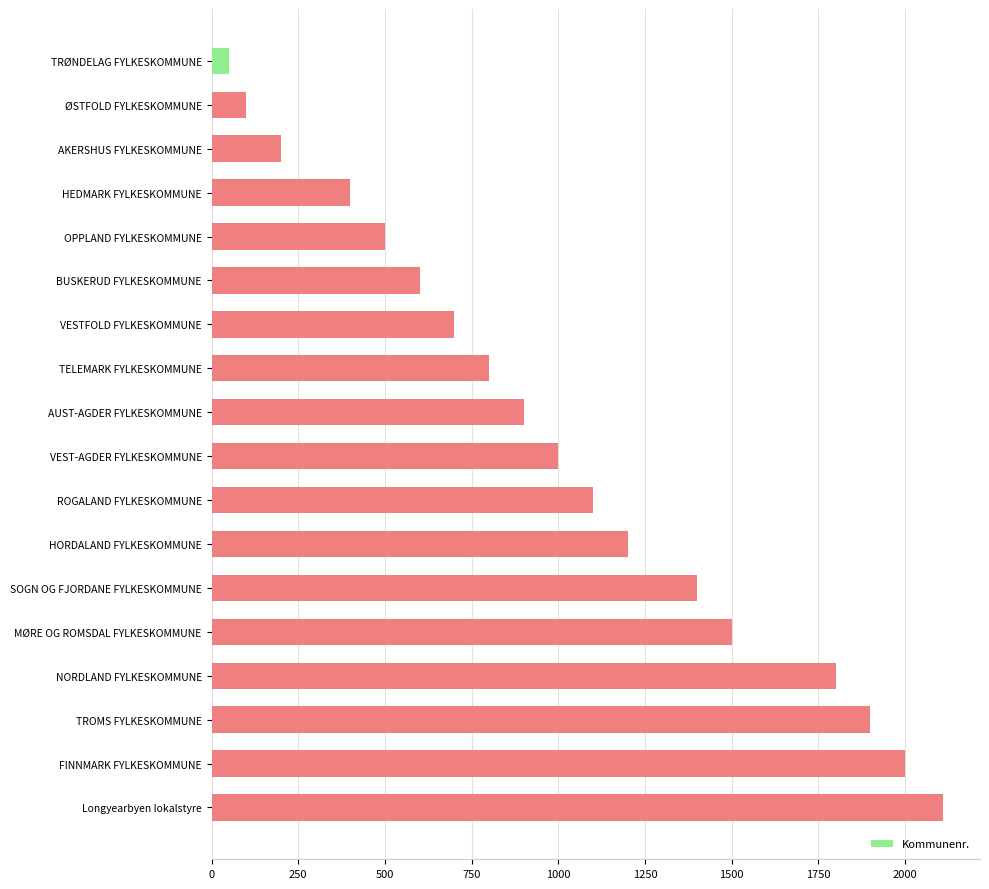

List the labels in order of value, smallest first.

TRØNDELAG FYLKESKOMMUNE, ØSTFOLD FYLKESKOMMUNE, AKERSHUS FYLKESKOMMUNE, HEDMARK FYLKESKOMMUNE, OPPLAND FYLKESKOMMUNE, BUSKERUD FYLKESKOMMUNE, VESTFOLD FYLKESKOMMUNE, TELEMARK FYLKESKOMMUNE, AUST-AGDER FYLKESKOMMUNE, VEST-AGDER FYLKESKOMMUNE, ROGALAND FYLKESKOMMUNE, HORDALAND FYLKESKOMMUNE, SOGN OG FJORDANE FYLKESKOMMUNE, MØRE OG ROMSDAL FYLKESKOMMUNE, NORDLAND FYLKESKOMMUNE, TROMS FYLKESKOMMUNE, FINNMARK FYLKESKOMMUNE, Longyearbyen lokalstyre